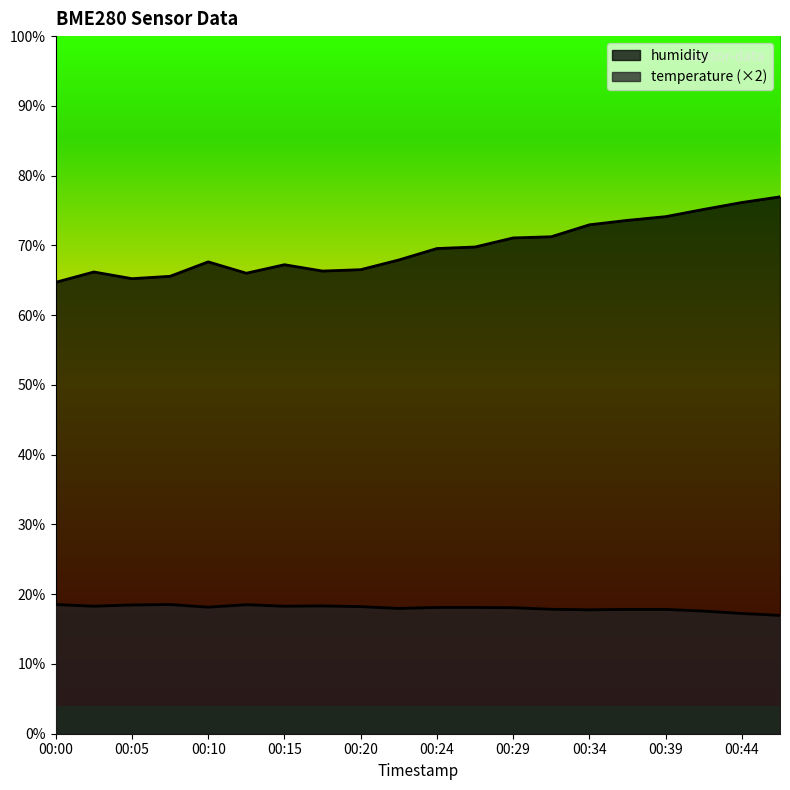

List the labels in order of humidity value, smallest first.

00:00, 00:05, 00:07, 00:12, 00:03, 00:17, 00:20, 00:15, 00:10, 00:22, 00:24, 00:27, 00:29, 00:32, 00:34, 00:37, 00:39, 00:41, 00:44, 00:46